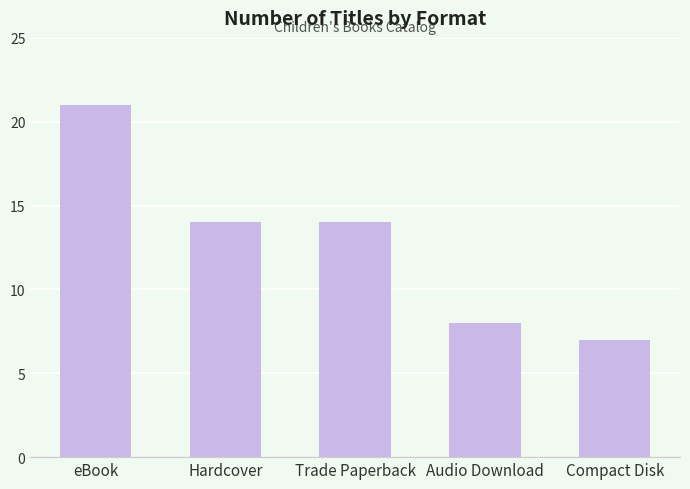

What position from the left is Compact Disk?

5